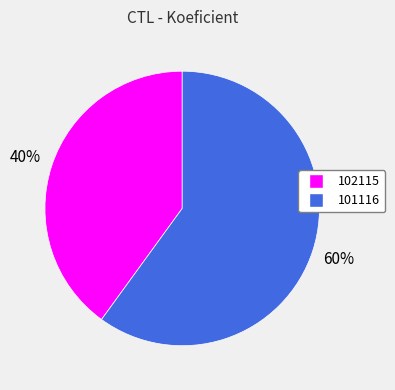

Which category accounts for the majority?

101116